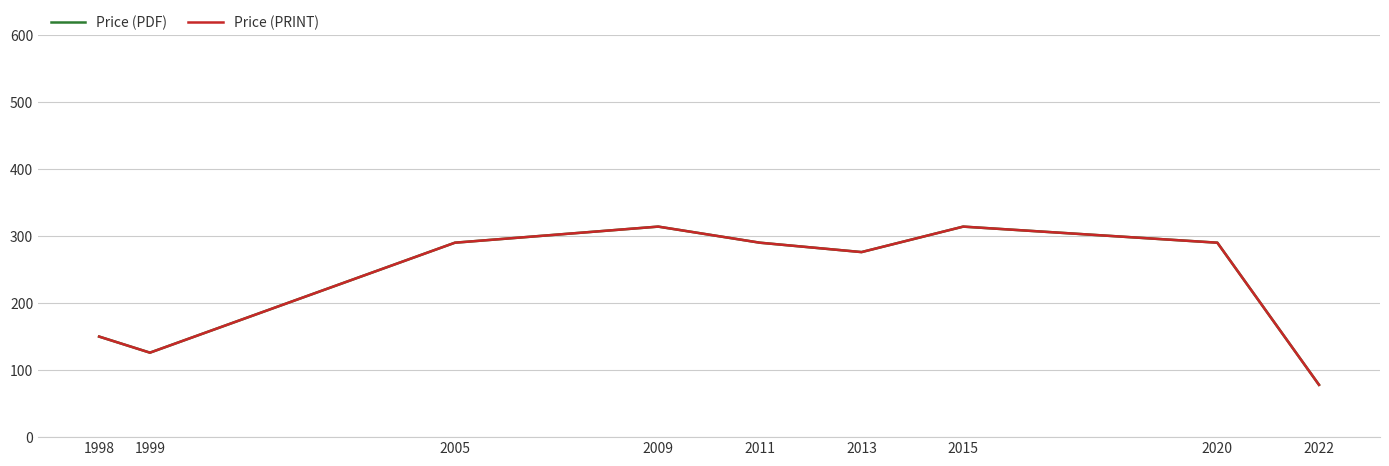

Does the chart display data point markers on the line(s)?

No